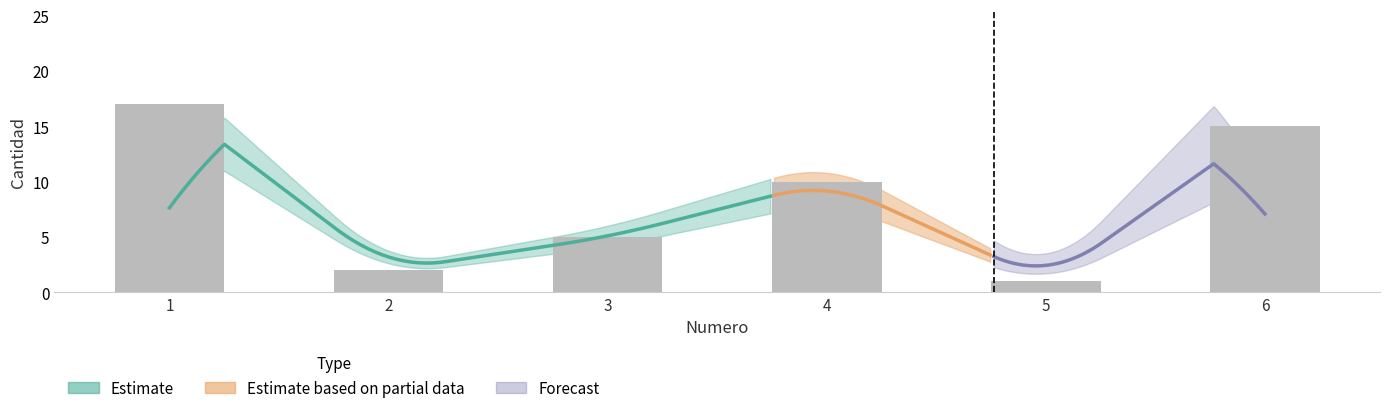

Is it true that the value at 4 is 10?

True